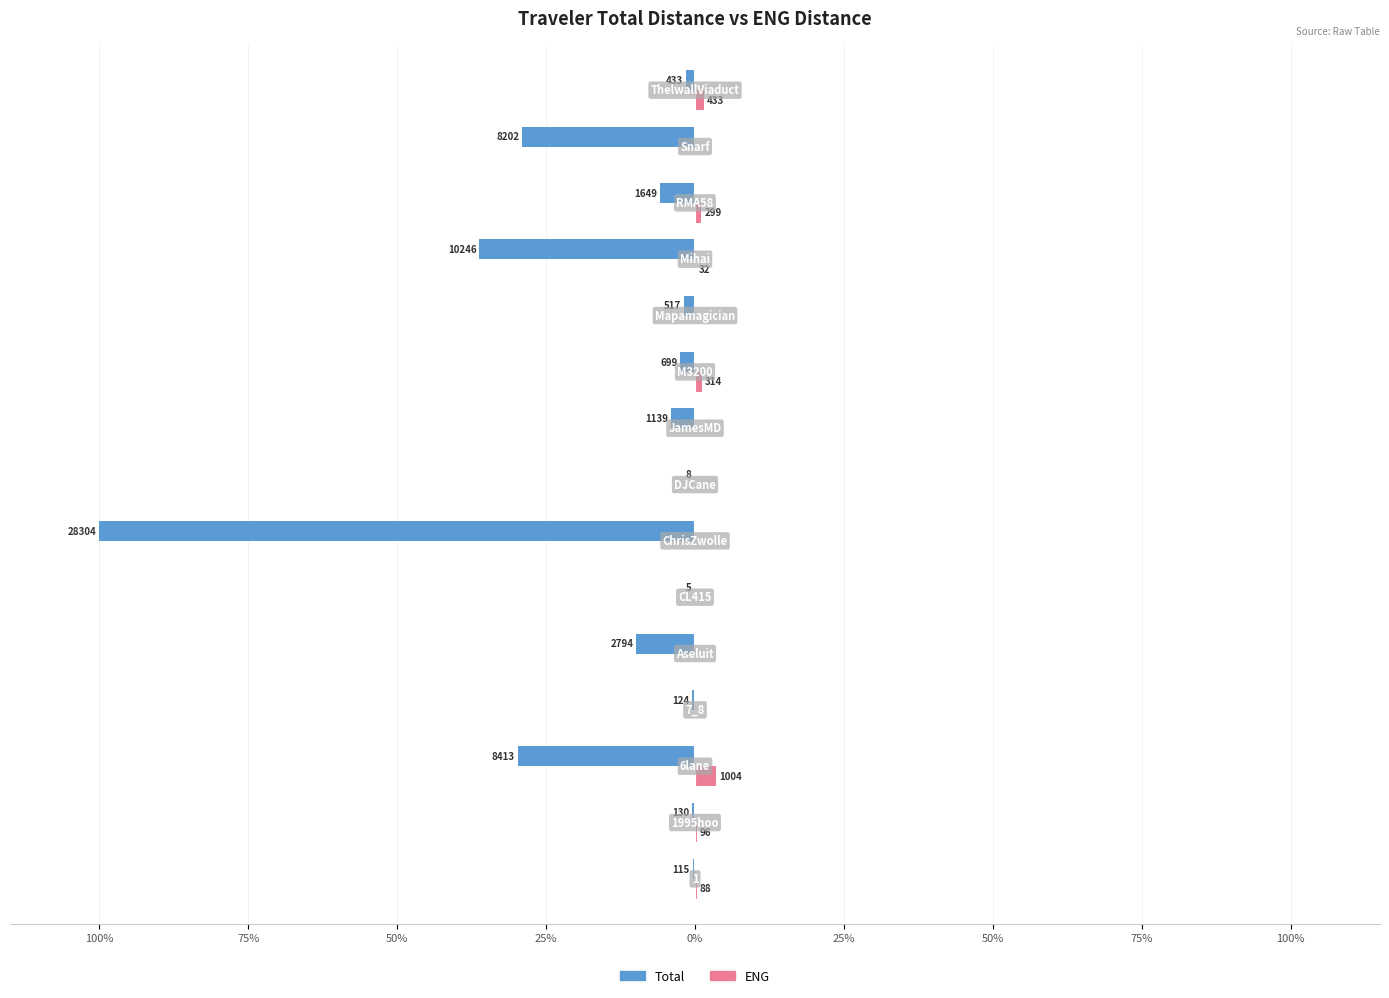

What are all the series names shown in the legend?

Total, ENG